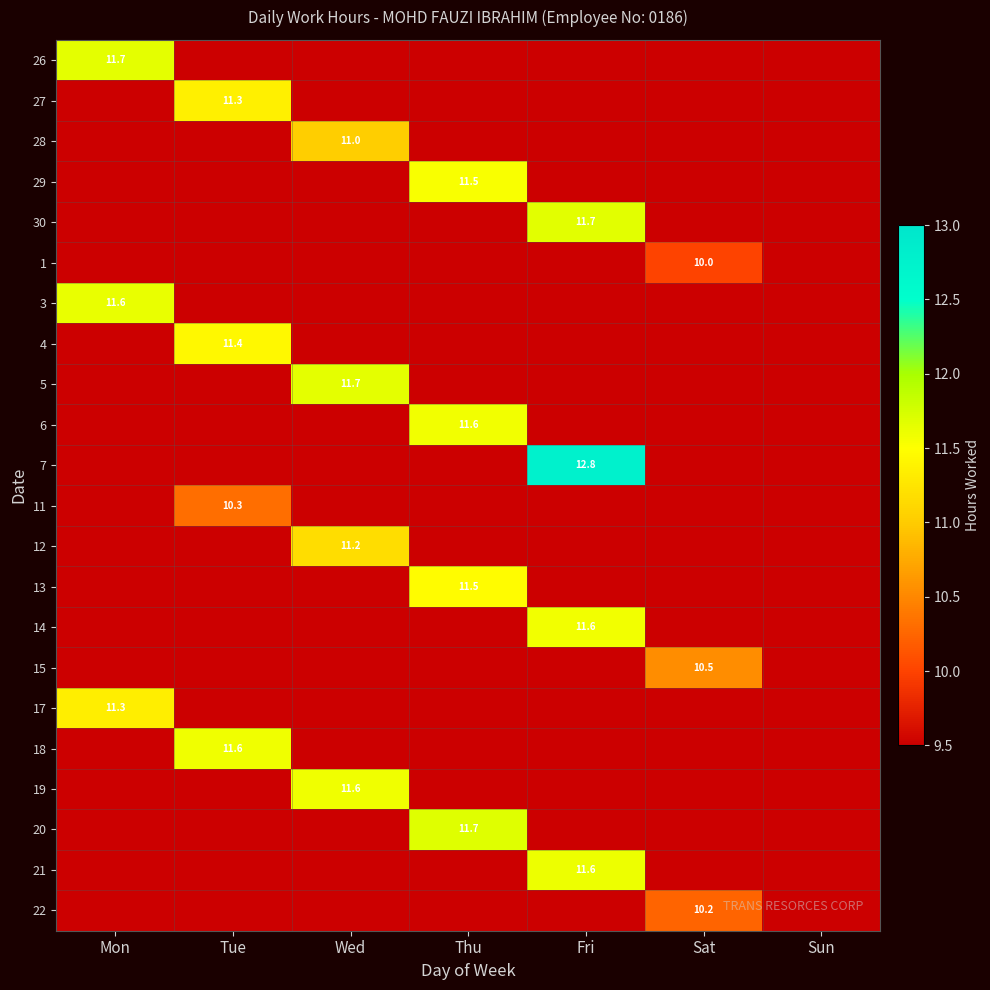

At how many categories does at least one series exceed 11?

5